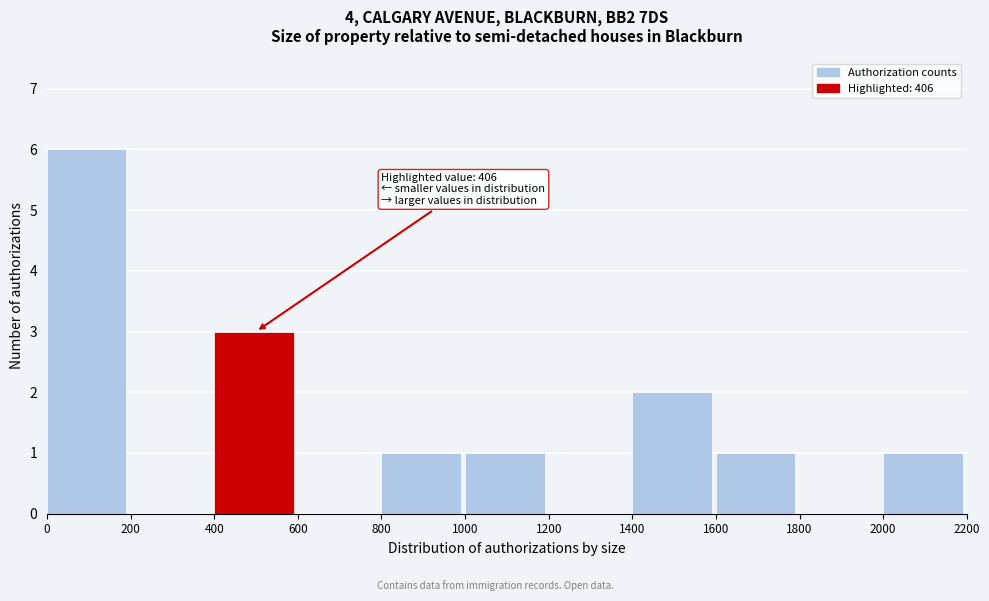

Over which range of the x-axis is the bar tallest?

0 to 200